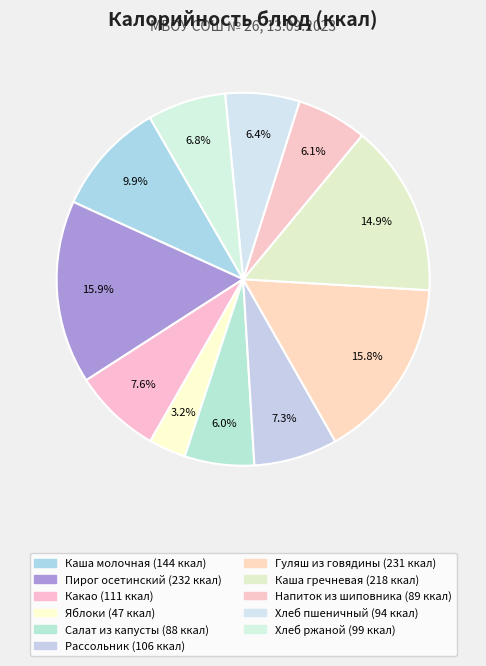

How many slices are in this pie chart?

11